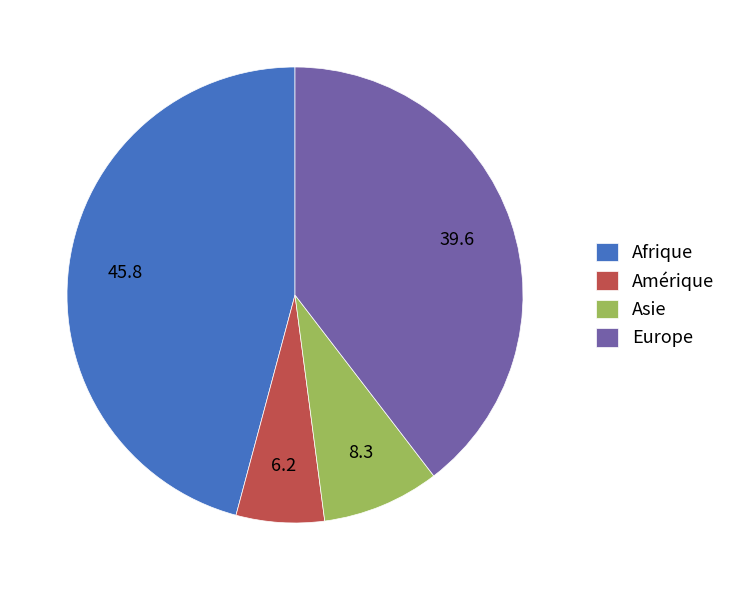

Which slice is the smallest?

Amérique